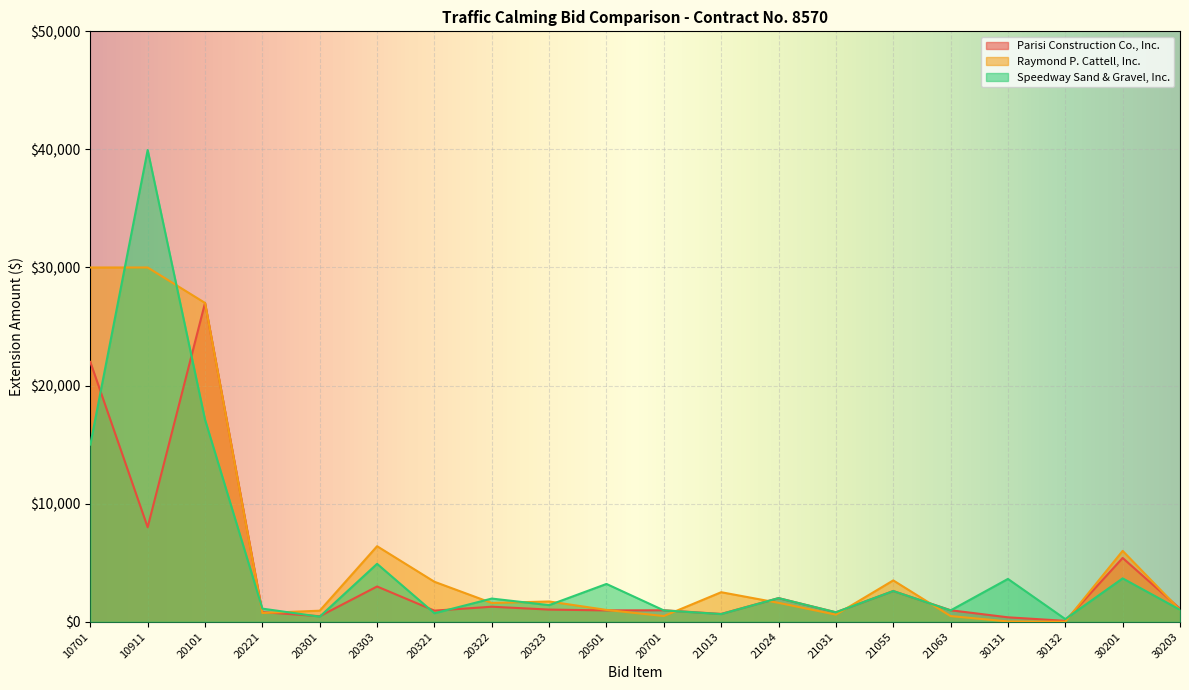

Reading left to right, transcribe all the data shown in this chart.

Parisi Construction Co., Inc.: 22000.0	8000.0	27000.0	814.0	467.5	2984.8	940.0	1272.0	1029.0	960.0	972.0	660.0	2000.0	800.0	2600.0	972.0	375.0	75.0	5400.0	1100.0
Raymond P. Cattell, Inc.: 30000.0	30000.0	27000.0	740.0	935.0	6396.0	3384.0	1590.0	1715.0	1000.0	480.0	2500.0	1600.0	600.0	3500.0	480.0	25.0	5.0	6000.0	1000.0
Speedway Sand & Gravel, Inc.: 15000.0	39950.0	17118.0	1110.0	430.1	4903.6	719.1	1962.1	1406.3	3200.0	960.0	650.0	2000.0	800.0	2600.0	960.0	3625.0	225.0	3672.0	1010.0